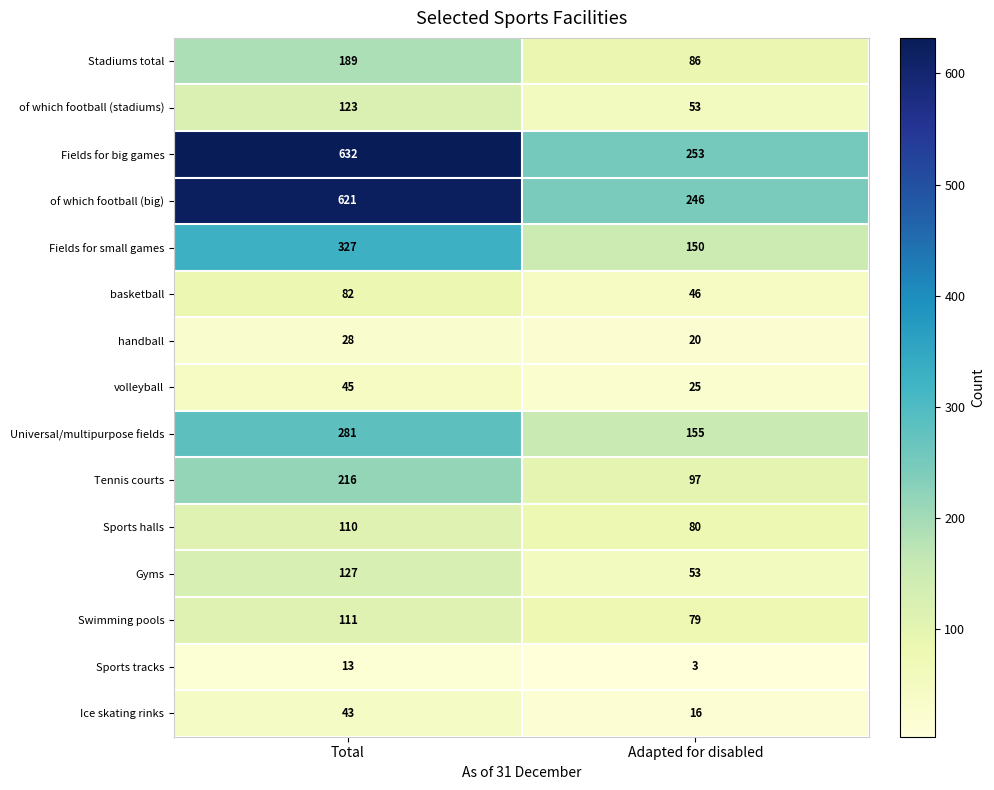

Which series has the largest total across all categories?

Fields for big games